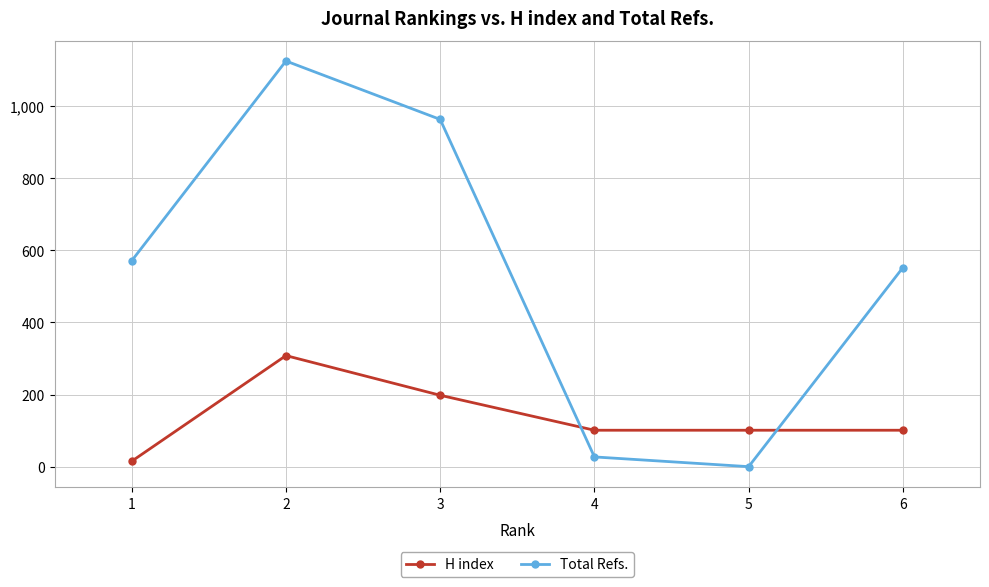

Where do Total Refs. and H index first cross each other?

3 and 4